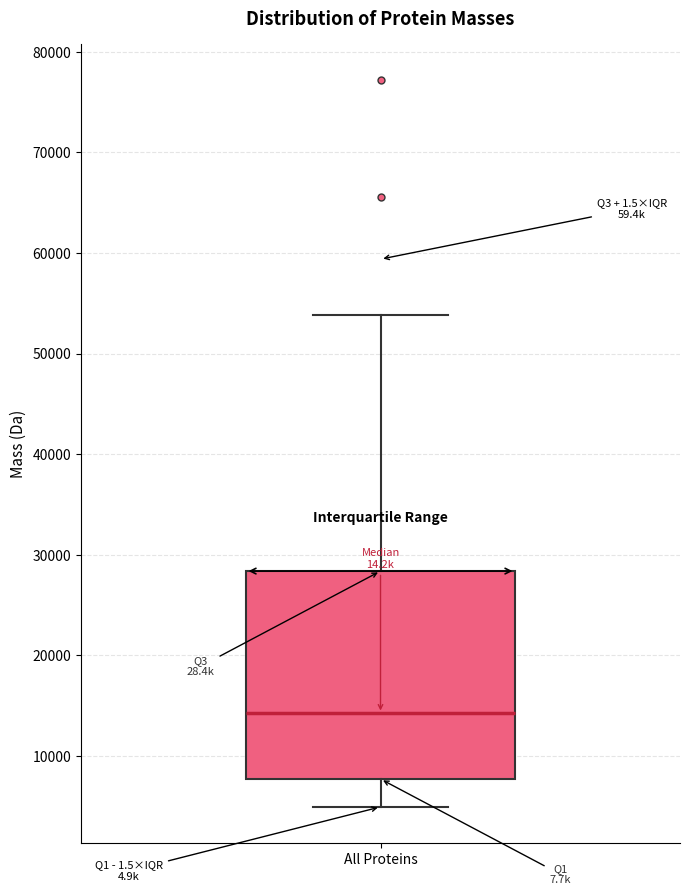

Transcribe this box plot: give where the median line is, the range the box spans, and where the two whiskers end, as read against the y-axis. The values are not printed on the chart, so give them approximately, as read against the axis.

median 14000, box 8000 to 28000, whiskers 5000 to 54000